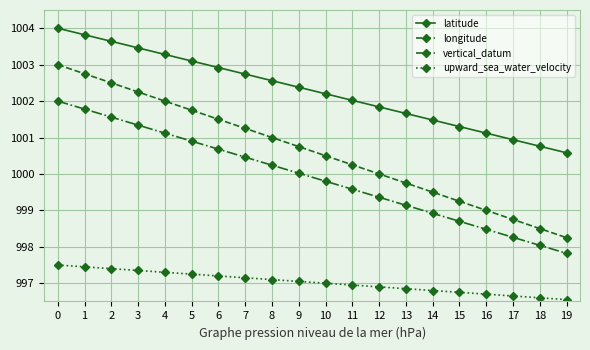

What is the highest value of the latitude series?

1004.0